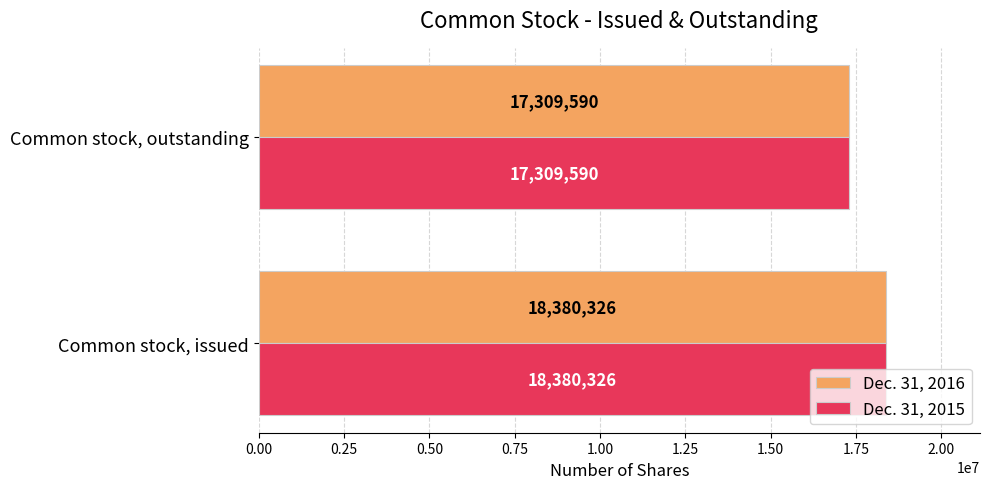

List the labels in order of Dec. 31, 2015 value, smallest first.

Common stock, outstanding, Common stock, issued